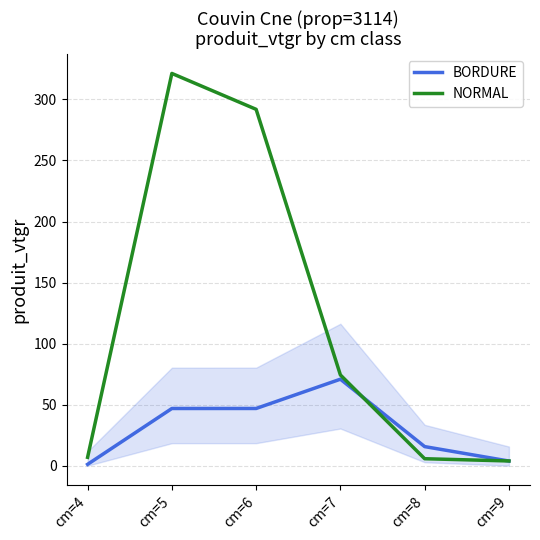

True or false: BORDURE and NORMAL intersect in this chart.

True